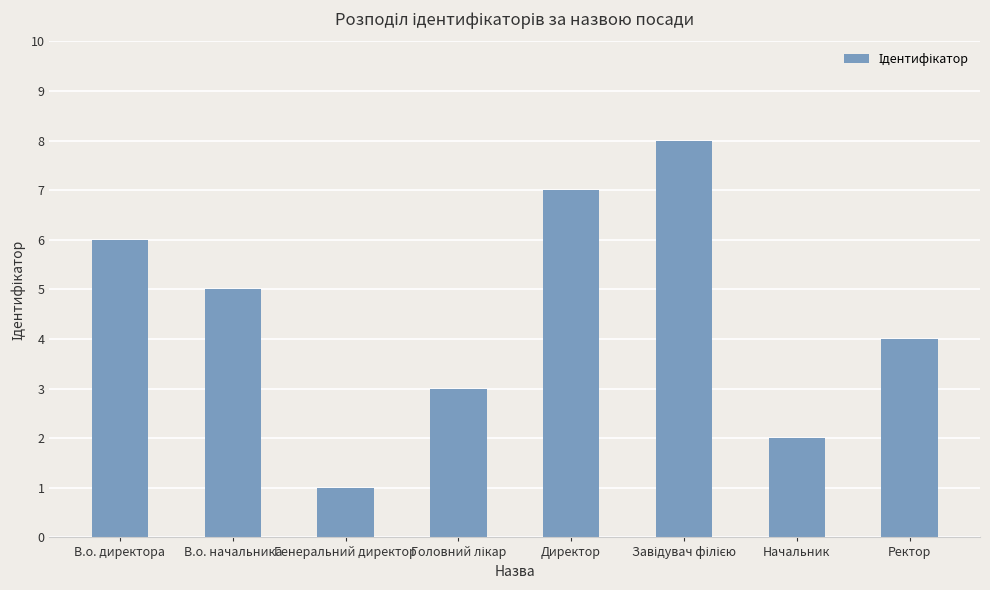

How many values are below 5?

4